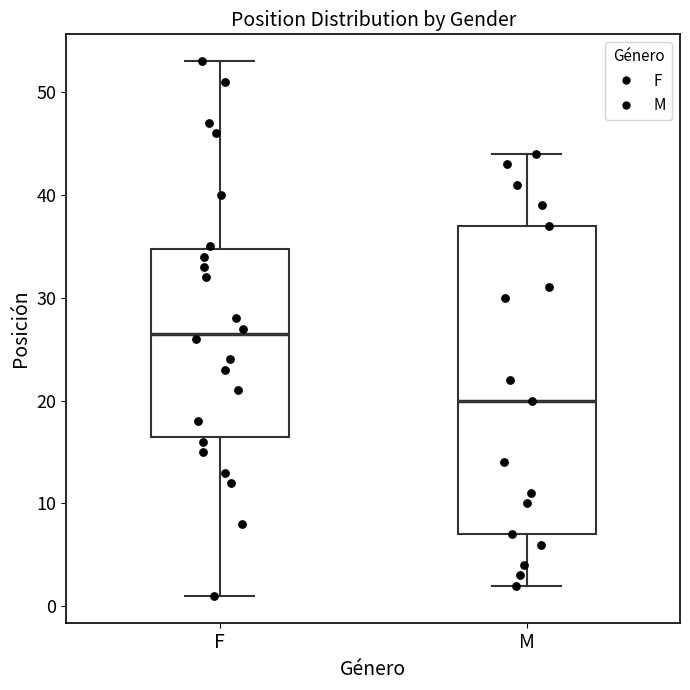

Which box has the highest median line?

F